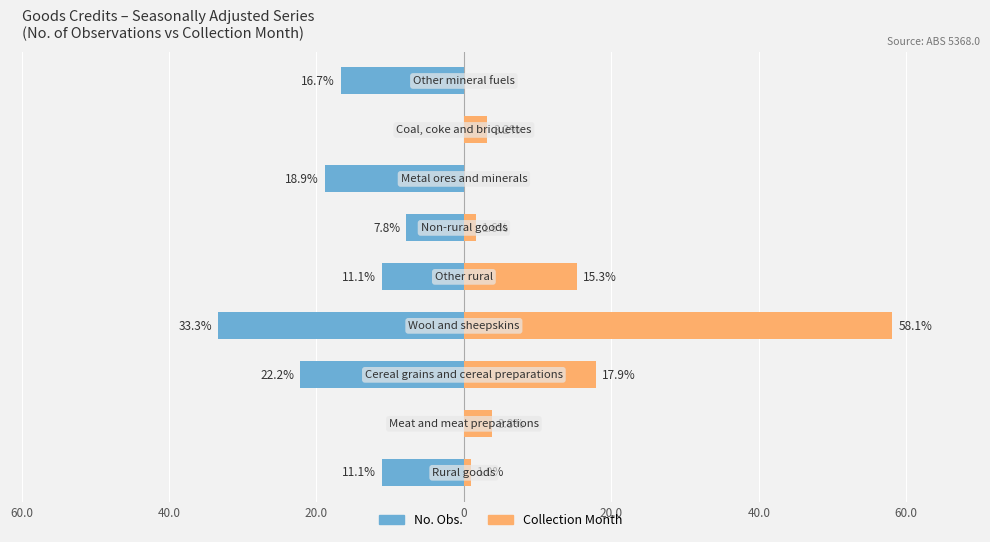

Where is No. Obs. (Left) nearest to the value -16?

8